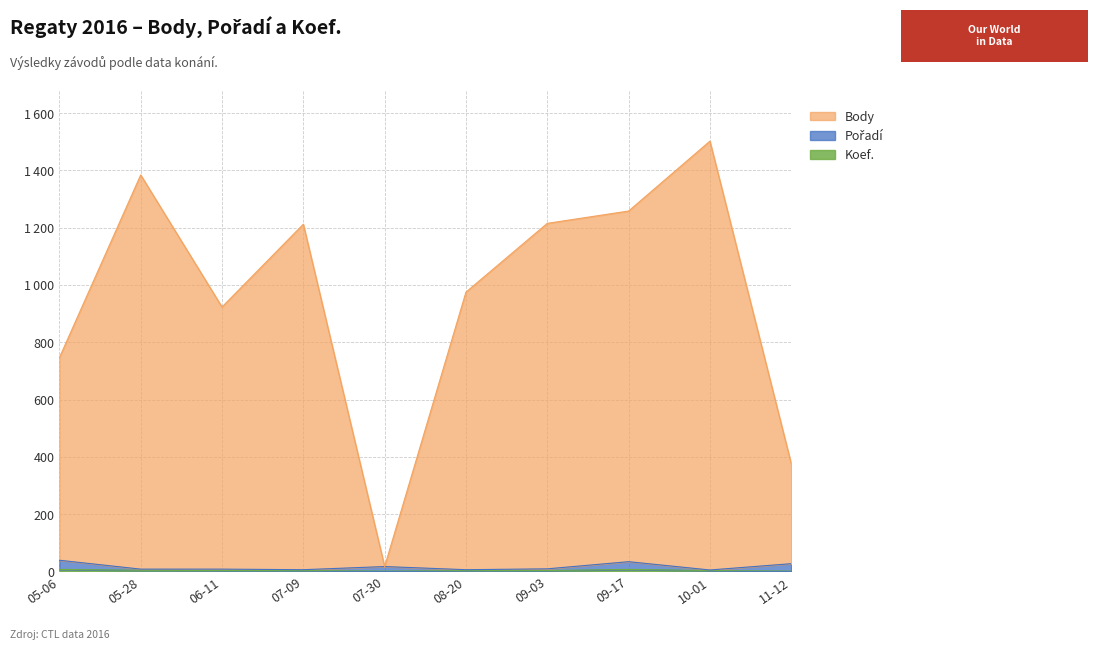

How many interior local valleys does the Pořadí series have?

3